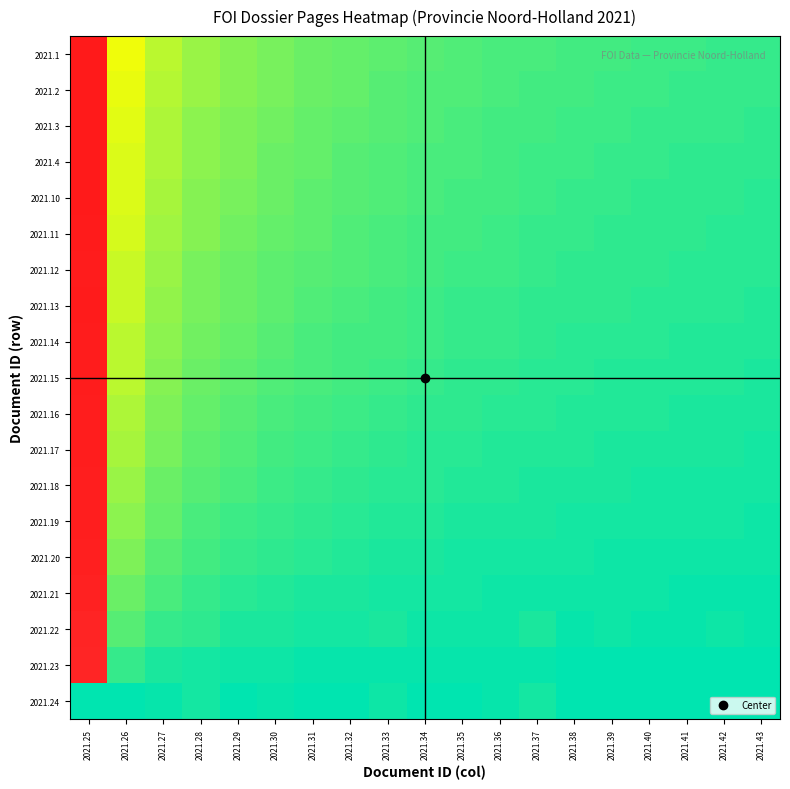

Reading left to right, list all the values displayed in this chart.

2021.1: 2021.25=20.7	2021.26=2.9	2021.27=2.3	2021.28=1.9	2021.29=1.7	2021.30=1.5	2021.31=1.4	2021.32=1.3	2021.33=1.2	2021.34=1.1	2021.35=1.0	2021.36=1.0	2021.37=0.9	2021.38=0.9	2021.39=0.8	2021.40=0.8	2021.41=0.8	2021.42=0.7	2021.43=0.7
2021.2: 2021.25=20.6	2021.26=2.9	2021.27=2.2	2021.28=1.9	2021.29=1.7	2021.30=1.5	2021.31=1.3	2021.32=1.2	2021.33=1.1	2021.34=1.1	2021.35=1.0	2021.36=0.9	2021.37=0.9	2021.38=0.8	2021.39=0.8	2021.40=0.8	2021.41=0.7	2021.42=0.7	2021.43=0.7
2021.3: 2021.25=20.5	2021.26=2.8	2021.27=2.2	2021.28=1.8	2021.29=1.6	2021.30=1.4	2021.31=1.3	2021.32=1.2	2021.33=1.1	2021.34=1.0	2021.35=1.0	2021.36=0.9	2021.37=0.9	2021.38=0.8	2021.39=0.8	2021.40=0.7	2021.41=0.7	2021.42=0.7	2021.43=0.6
2021.4: 2021.25=20.5	2021.26=2.8	2021.27=2.1	2021.28=1.8	2021.29=1.6	2021.30=1.4	2021.31=1.3	2021.32=1.1	2021.33=1.1	2021.34=1.0	2021.35=0.9	2021.36=0.9	2021.37=0.8	2021.38=0.8	2021.39=0.7	2021.40=0.7	2021.41=0.7	2021.42=0.6	2021.43=0.6
2021.10: 2021.25=20.4	2021.26=2.7	2021.27=2.1	2021.28=1.7	2021.29=1.5	2021.30=1.3	2021.31=1.2	2021.32=1.1	2021.33=1.0	2021.34=0.9	2021.35=0.9	2021.36=0.8	2021.37=0.8	2021.38=0.7	2021.39=0.7	2021.40=0.7	2021.41=0.6	2021.42=0.6	2021.43=0.6
2021.11: 2021.25=20.3	2021.26=2.6	2021.27=2.0	2021.28=1.7	2021.29=1.4	2021.30=1.3	2021.31=1.2	2021.32=1.0	2021.33=1.0	2021.34=0.9	2021.35=0.8	2021.36=0.8	2021.37=0.7	2021.38=0.7	2021.39=0.7	2021.40=0.6	2021.41=0.6	2021.42=0.6	2021.43=0.5
2021.12: 2021.25=20.1	2021.26=2.5	2021.27=1.9	2021.28=1.5	2021.29=1.4	2021.30=1.2	2021.31=1.1	2021.32=1.0	2021.33=0.9	2021.34=0.9	2021.35=0.8	2021.36=0.8	2021.37=0.7	2021.38=0.7	2021.39=0.6	2021.40=0.6	2021.41=0.6	2021.42=0.6	2021.43=0.5
2021.13: 2021.25=20.2	2021.26=2.5	2021.27=1.9	2021.28=1.5	2021.29=1.3	2021.30=1.2	2021.31=1.0	2021.32=0.9	2021.33=0.9	2021.34=0.8	2021.35=0.7	2021.36=0.7	2021.37=0.7	2021.38=0.6	2021.39=0.6	2021.40=0.6	2021.41=0.5	2021.42=0.5	2021.43=0.5
2021.14: 2021.25=19.9	2021.26=2.4	2021.27=1.8	2021.28=1.4	2021.29=1.2	2021.30=1.1	2021.31=1.0	2021.32=0.9	2021.33=0.8	2021.34=0.8	2021.35=0.7	2021.36=0.7	2021.37=0.7	2021.38=0.6	2021.39=0.6	2021.40=0.5	2021.41=0.5	2021.42=0.5	2021.43=0.5
2021.15: 2021.25=20.0	2021.26=2.3	2021.27=1.7	2021.28=1.4	2021.29=1.2	2021.30=1.0	2021.31=0.9	2021.32=0.8	2021.33=0.8	2021.34=0.7	2021.35=0.6	2021.36=0.6	2021.37=0.6	2021.38=0.5	2021.39=0.5	2021.40=0.5	2021.41=0.4	2021.42=0.4	2021.43=0.4
2021.16: 2021.25=19.8	2021.26=2.2	2021.27=1.6	2021.28=1.3	2021.29=1.1	2021.30=1.0	2021.31=0.8	2021.32=0.8	2021.33=0.7	2021.34=0.6	2021.35=0.6	2021.36=0.6	2021.37=0.6	2021.38=0.5	2021.39=0.5	2021.40=0.4	2021.41=0.4	2021.42=0.4	2021.43=0.4
2021.17: 2021.25=19.7	2021.26=2.1	2021.27=1.5	2021.28=1.2	2021.29=1.0	2021.30=0.9	2021.31=0.8	2021.32=0.7	2021.33=0.6	2021.34=0.6	2021.35=0.5	2021.36=0.5	2021.37=0.5	2021.38=0.4	2021.39=0.4	2021.40=0.4	2021.41=0.4	2021.42=0.3	2021.43=0.3
2021.18: 2021.25=19.6	2021.26=1.9	2021.27=1.4	2021.28=1.1	2021.29=0.9	2021.30=0.8	2021.31=0.7	2021.32=0.6	2021.33=0.6	2021.34=0.5	2021.35=0.5	2021.36=0.4	2021.37=0.4	2021.38=0.4	2021.39=0.4	2021.40=0.3	2021.41=0.3	2021.42=0.3	2021.43=0.3
2021.19: 2021.25=19.4	2021.26=1.8	2021.27=1.3	2021.28=1.0	2021.29=0.8	2021.30=0.7	2021.31=0.6	2021.32=0.5	2021.33=0.5	2021.34=0.4	2021.35=0.4	2021.36=0.4	2021.37=0.4	2021.38=0.3	2021.39=0.3	2021.40=0.3	2021.41=0.3	2021.42=0.3	2021.43=0.2
2021.20: 2021.25=19.2	2021.26=1.6	2021.27=1.1	2021.28=0.9	2021.29=0.7	2021.30=0.6	2021.31=0.5	2021.32=0.5	2021.33=0.4	2021.34=0.4	2021.35=0.3	2021.36=0.3	2021.37=0.3	2021.38=0.3	2021.39=0.3	2021.40=0.2	2021.41=0.2	2021.42=0.2	2021.43=0.2
2021.21: 2021.25=18.9	2021.26=1.4	2021.27=0.9	2021.28=0.7	2021.29=0.6	2021.30=0.5	2021.31=0.4	2021.32=0.4	2021.33=0.3	2021.34=0.3	2021.35=0.3	2021.36=0.3	2021.37=0.2	2021.38=0.2	2021.39=0.2	2021.40=0.2	2021.41=0.2	2021.42=0.2	2021.43=0.2
2021.22: 2021.25=18.2	2021.26=1.1	2021.27=0.7	2021.28=0.6	2021.29=0.4	2021.30=0.4	2021.31=0.3	2021.32=0.3	2021.33=0.3	2021.34=0.2	2021.35=0.2	2021.36=0.3	2021.37=0.4	2021.38=0.2	2021.39=0.2	2021.40=0.2	2021.41=0.2	2021.42=0.2	2021.43=0.2
2021.23: 2021.25=17.8	2021.26=0.7	2021.27=0.4	2021.28=0.3	2021.29=0.2	2021.30=0.2	2021.31=0.2	2021.32=0.1	2021.33=0.1	2021.34=0.1	2021.35=0.1	2021.36=0.1	2021.37=0.1	2021.38=0.1	2021.39=0.1	2021.40=0.1	2021.41=0.1	2021.42=0.1	2021.43=0.1
2021.24: 2021.25=0.0	2021.26=0.1	2021.27=0.1	2021.28=0.3	2021.29=0.0	2021.30=0.1	2021.31=0.0	2021.32=0.1	2021.33=0.2	2021.34=0.1	2021.35=0.0	2021.36=0.1	2021.37=0.3	2021.38=0.0	2021.39=0.1	2021.40=0.1	2021.41=0.0	2021.42=0.1	2021.43=0.1